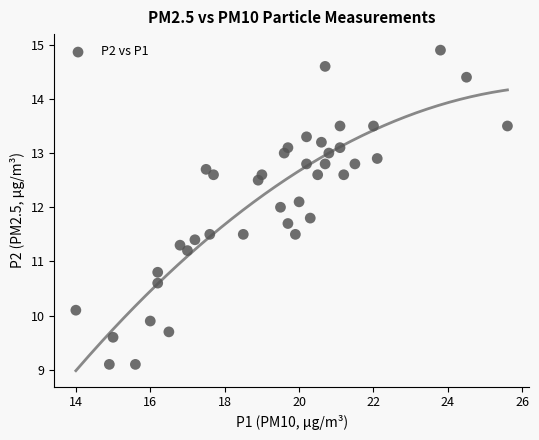

What is the range of Y values (max minus min)?

5.8